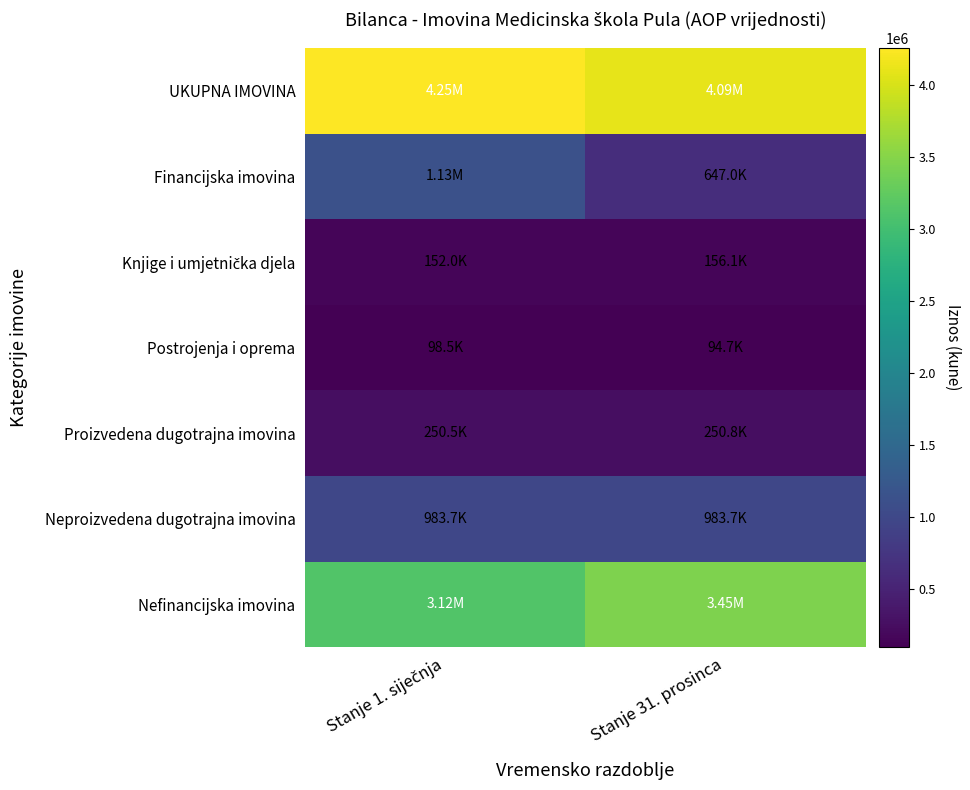

What is the minimum value shown in the chart?

94713